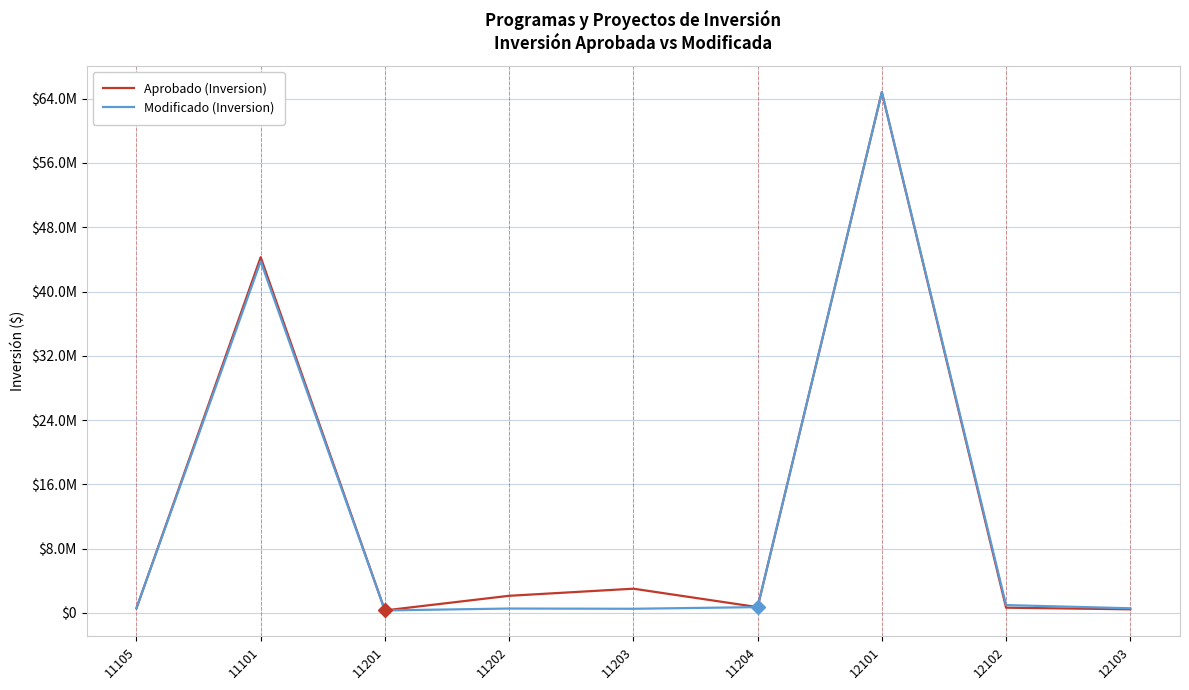

The Modificado (Inversion) series shows 500000.0 at 11203. True or false?

True